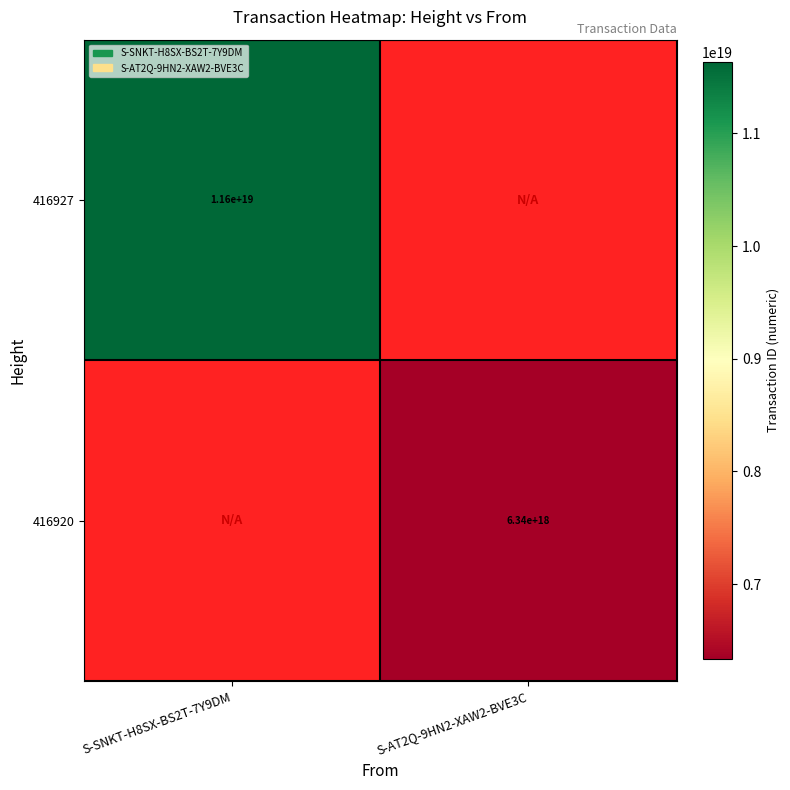

The 416927 series shows 15920933166651961344 at S-SNKT-H8SX-BS2T-7Y9DM. True or false?

False